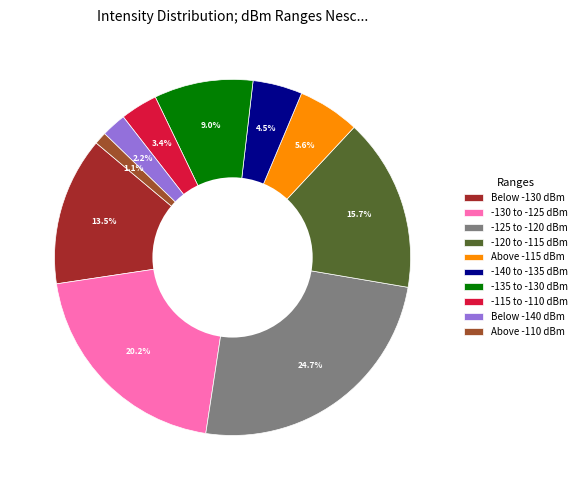

Does any single category account for the majority?

No